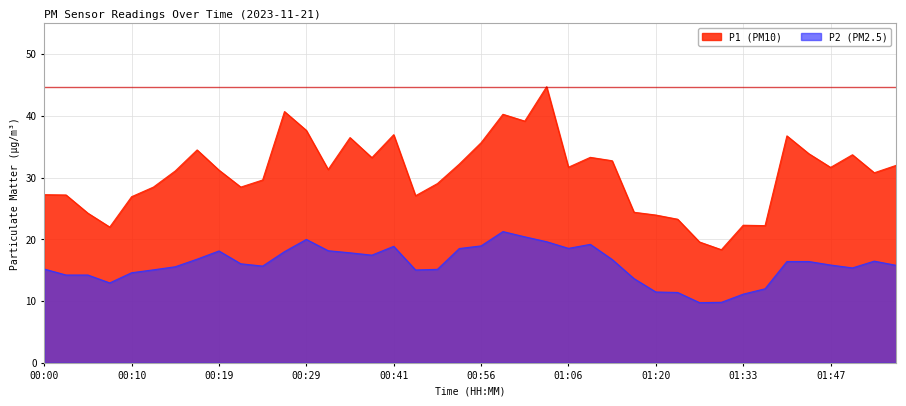

What is the highest value of the P1 (PM10) series?

44.8